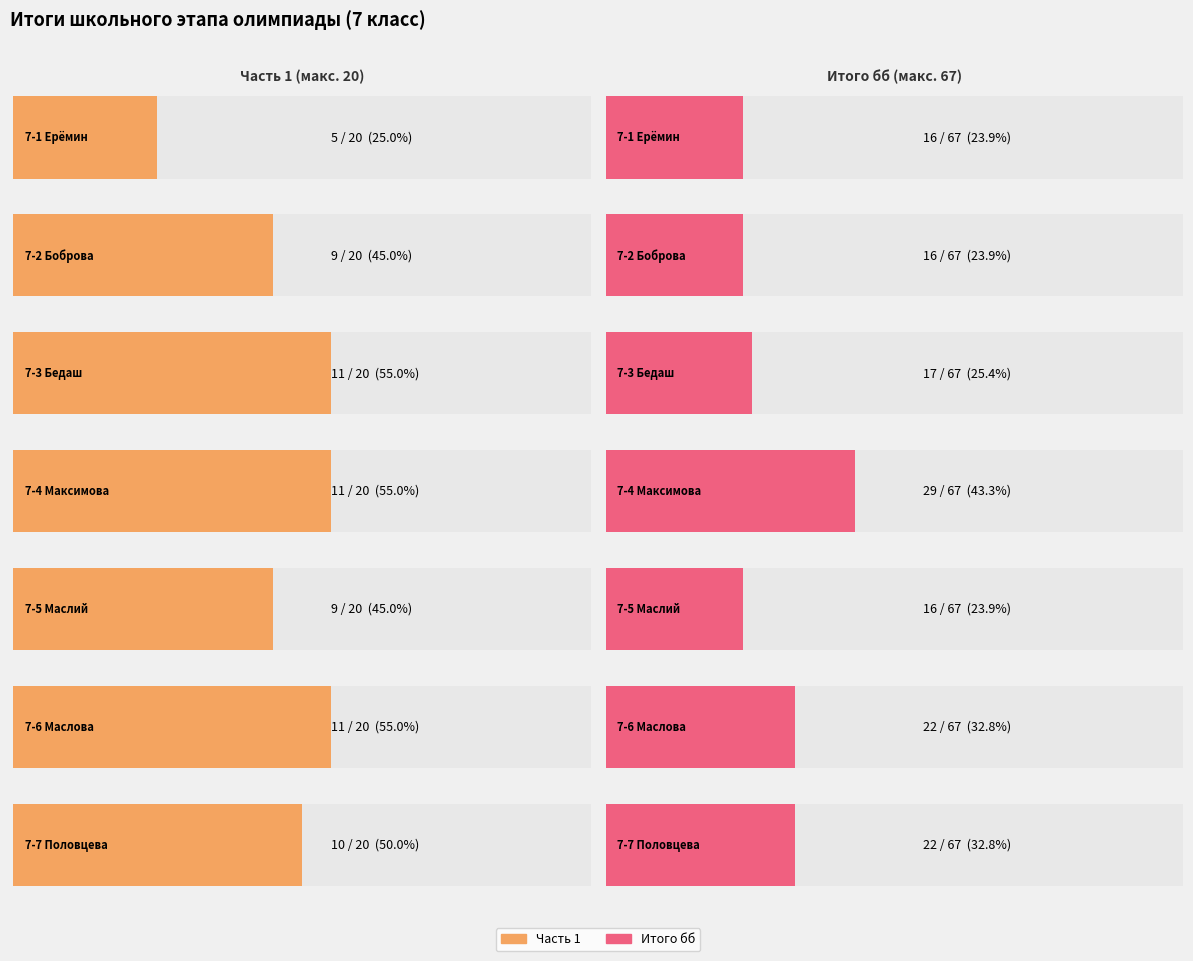

Which category has the highest value in the Часть 1 series?

7-3 Бедаш